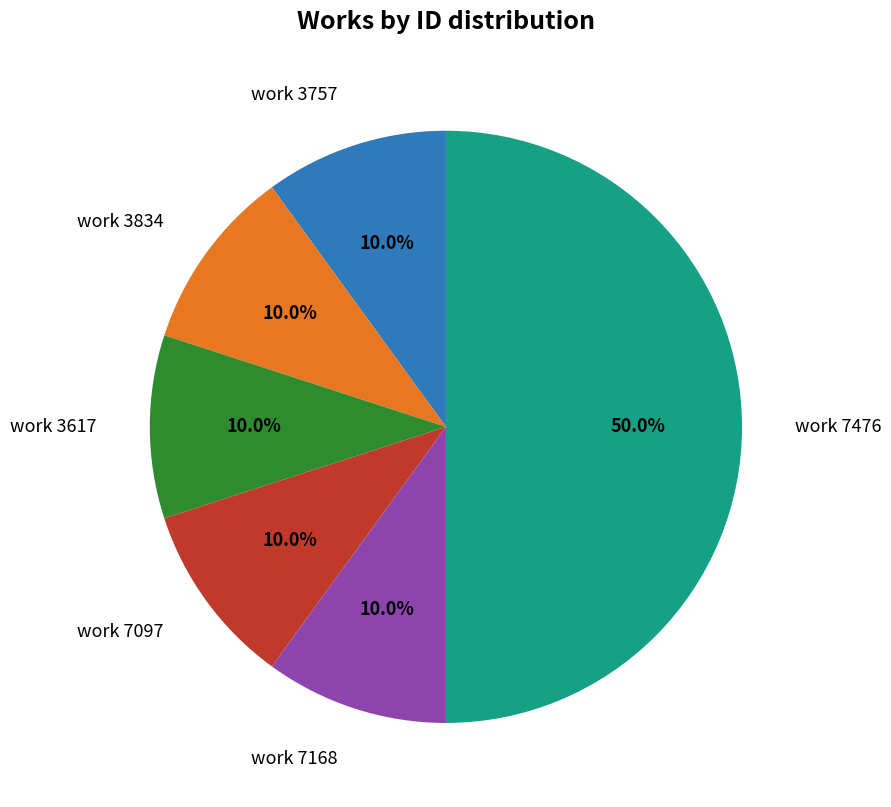

Combined, do work 3834 and work 3757 account for over 50%?

No